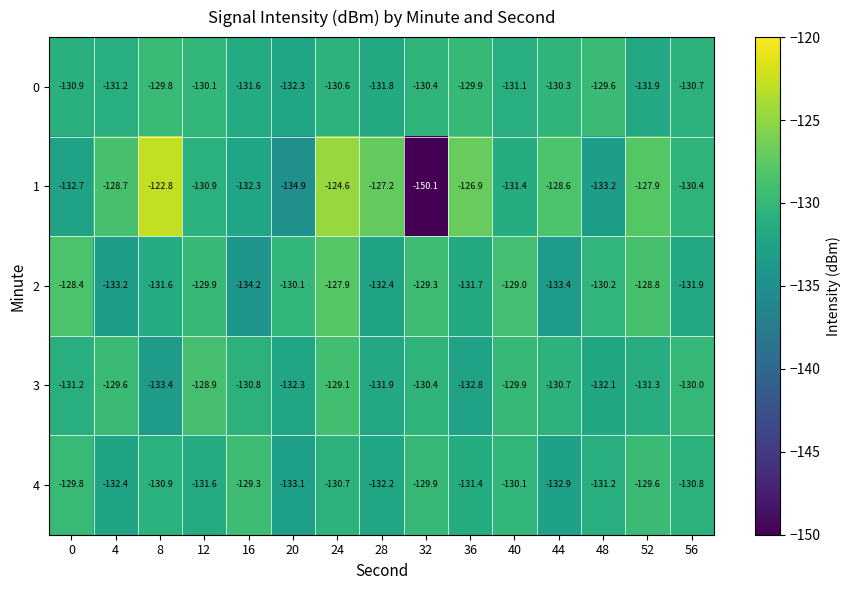

Which category has the highest value in the 4 series?

16